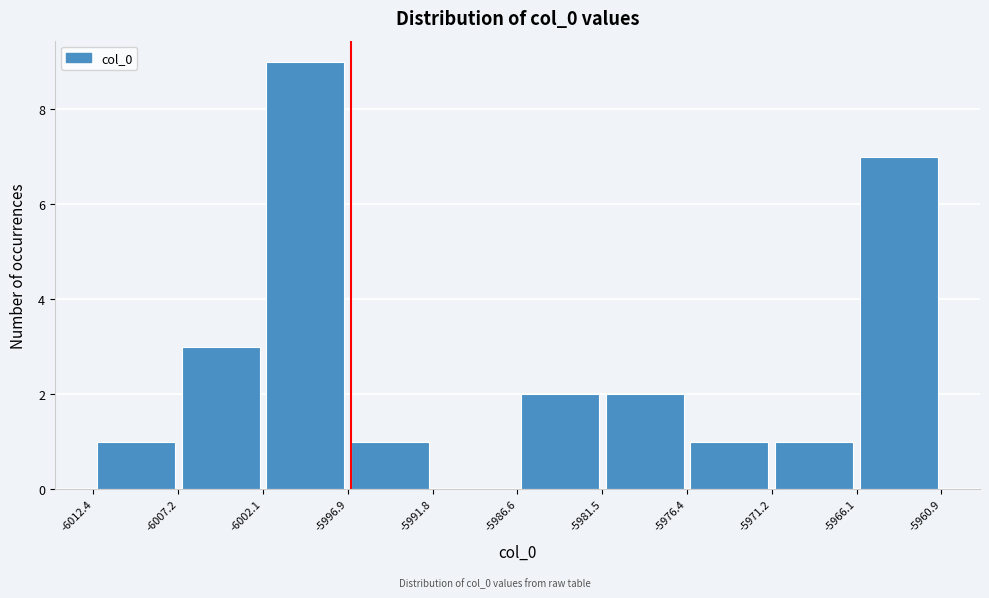

Over which range of the x-axis is the bar tallest?

-6002.1 to -5996.9